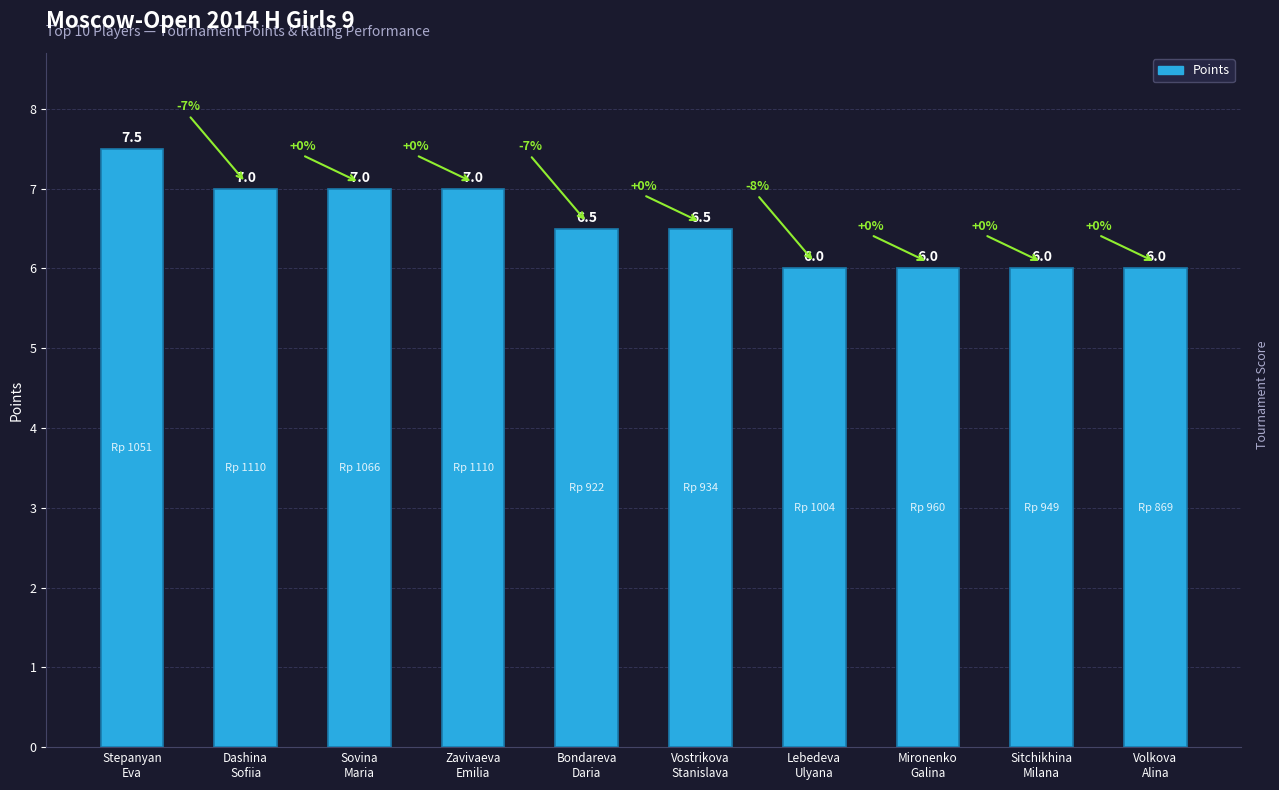

Is it true that the value at Sovina
Maria is 7.0?

True